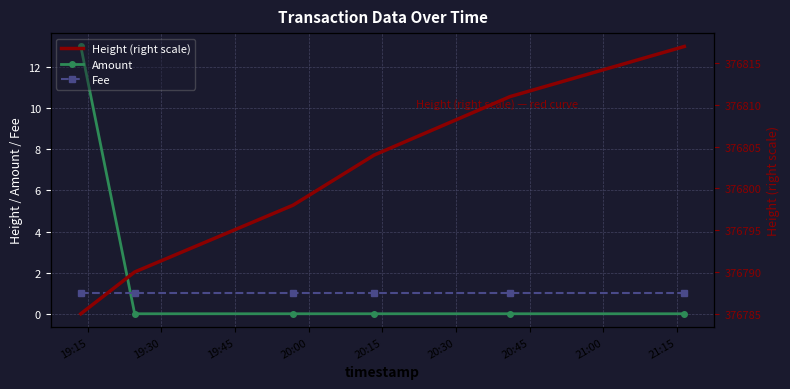

True or false: Height (right scale) and Fee intersect in this chart.

False